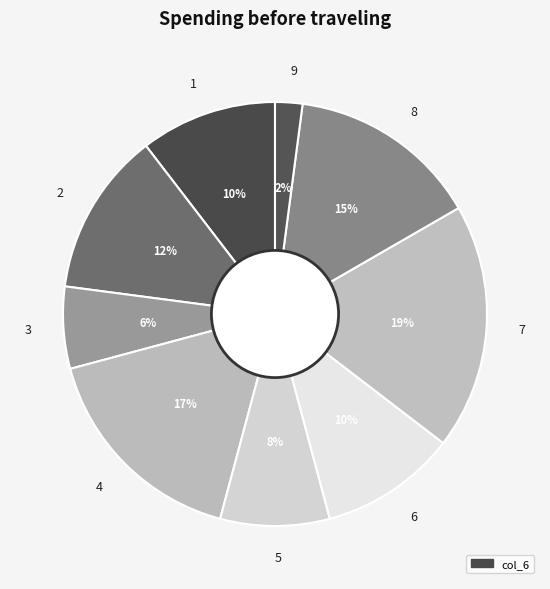

Does 8 account for over 50% of the chart?

No